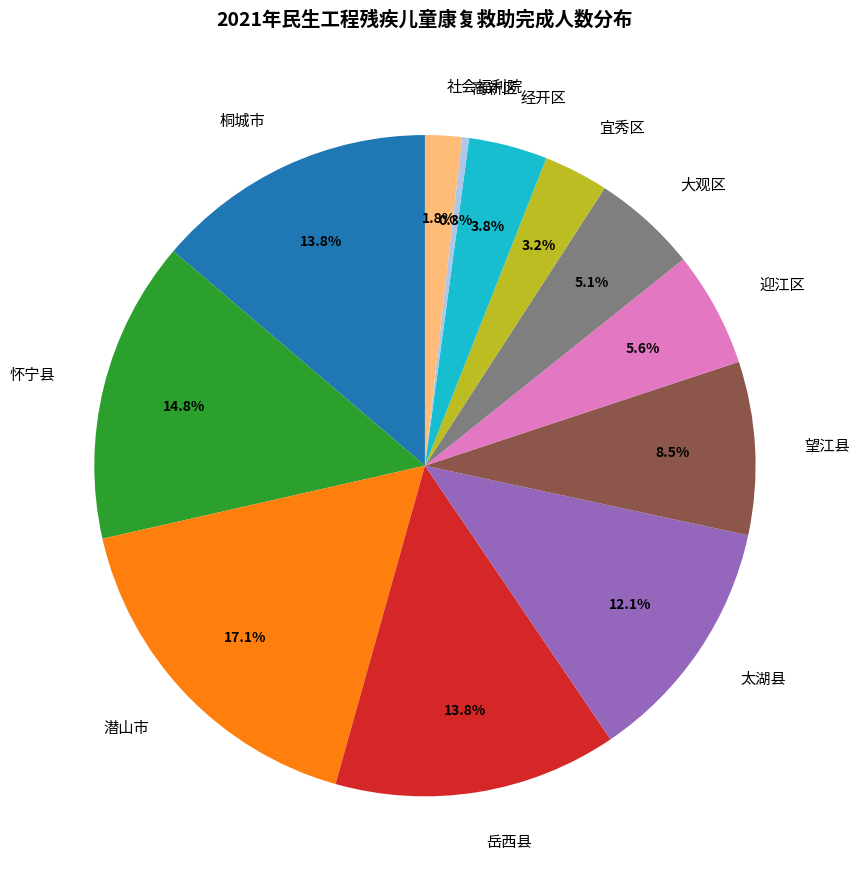

How many segments does this pie chart have?

12